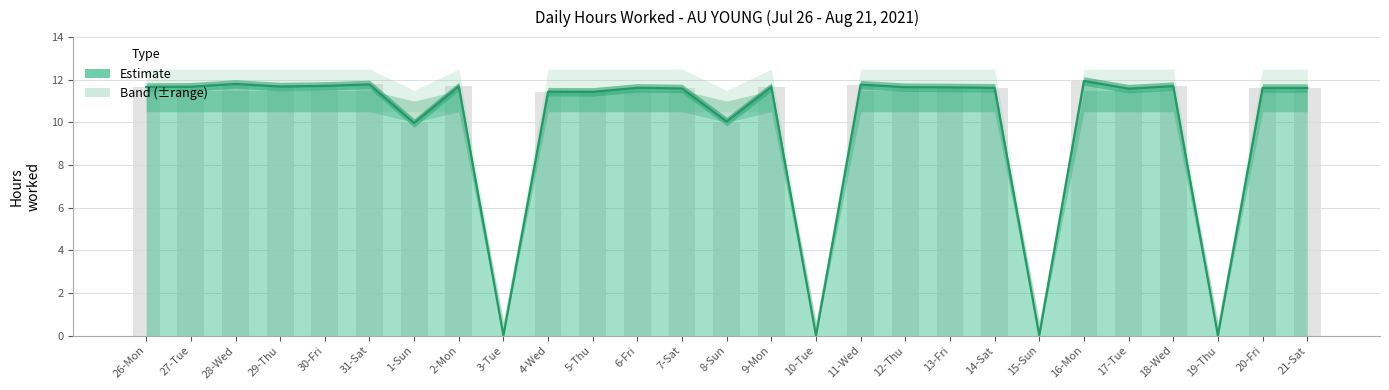

At which label is the value closest to 5?

1-Sun